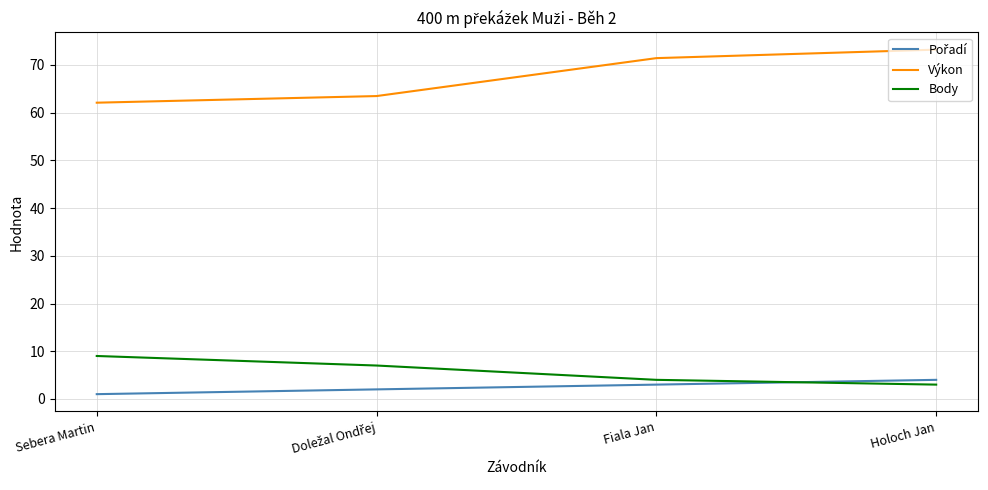

Is this an area chart (filled region under the line)?

No